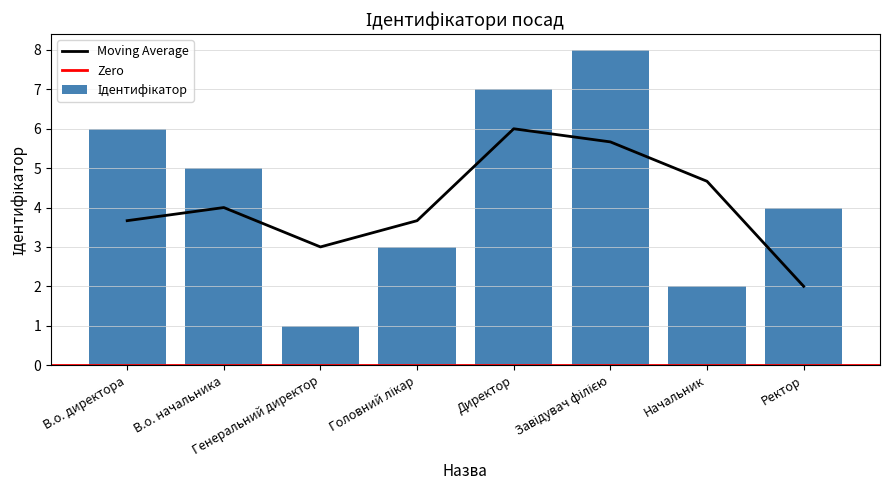

What is the label of the 5th bar from the right?

Головний лікар